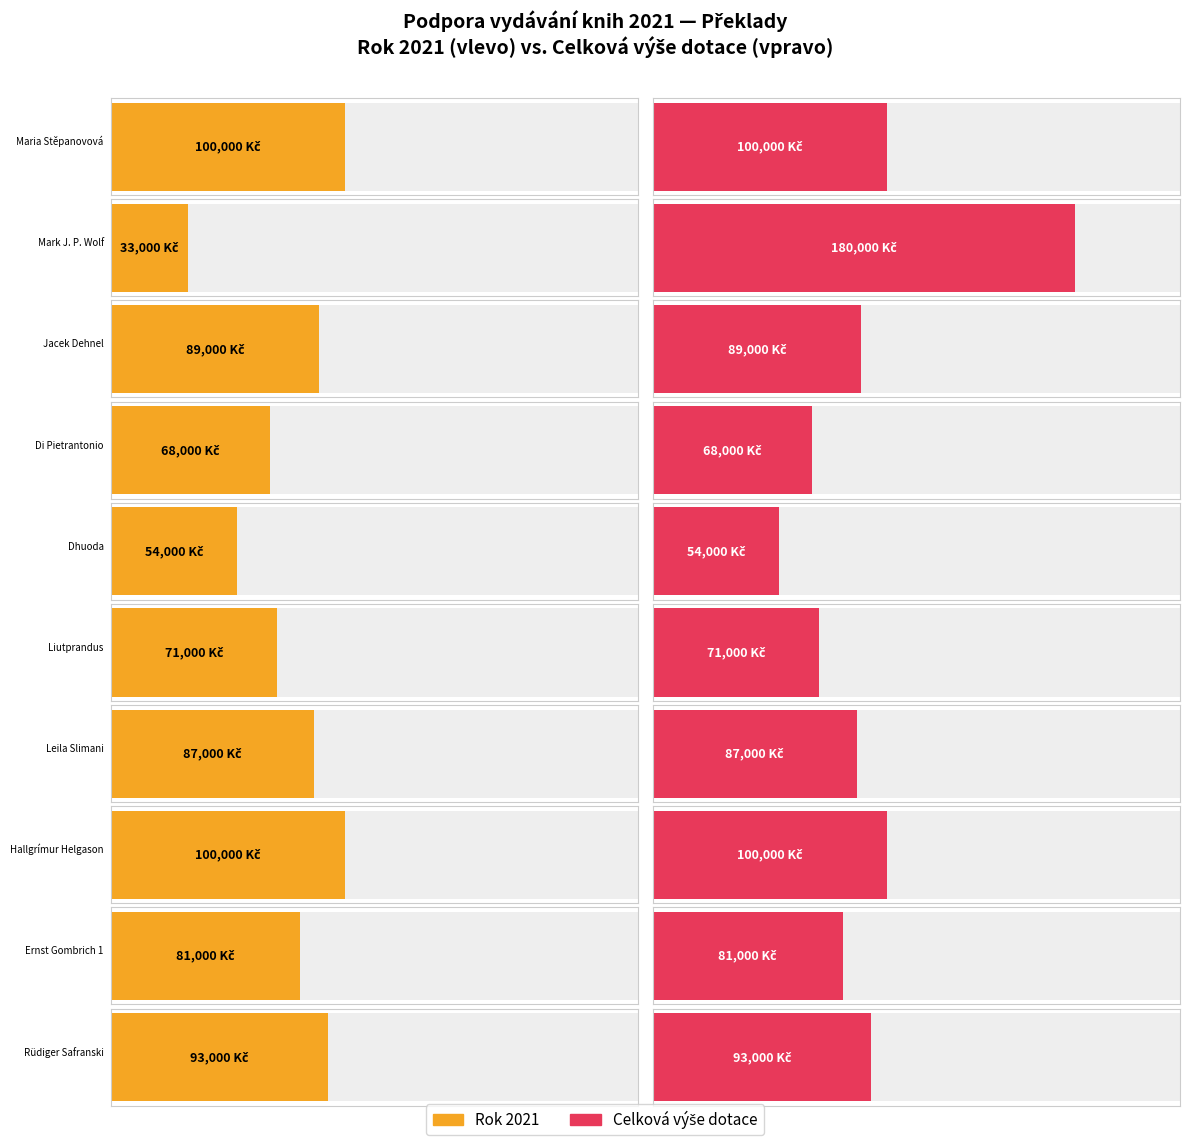

Reading right to left, transcribe all the data shown in this chart.

Rok 2021: Rüdiger Safranski=93000	Ernst Gombrich 1=81000	Hallgrímur Helgason=100000	Leila Slimani=87000	Liutprandus=71000	Dhuoda=54000	Di Pietrantonio=68000	Jacek Dehnel=89000	Mark J. P. Wolf=33000	Maria Stěpanovová=100000
Celová výše dotace: Rüdiger Safranski=93000	Ernst Gombrich 1=81000	Hallgrímur Helgason=100000	Leila Slimani=87000	Liutprandus=71000	Dhuoda=54000	Di Pietrantonio=68000	Jacek Dehnel=89000	Mark J. P. Wolf=180000	Maria Stěpanovová=100000